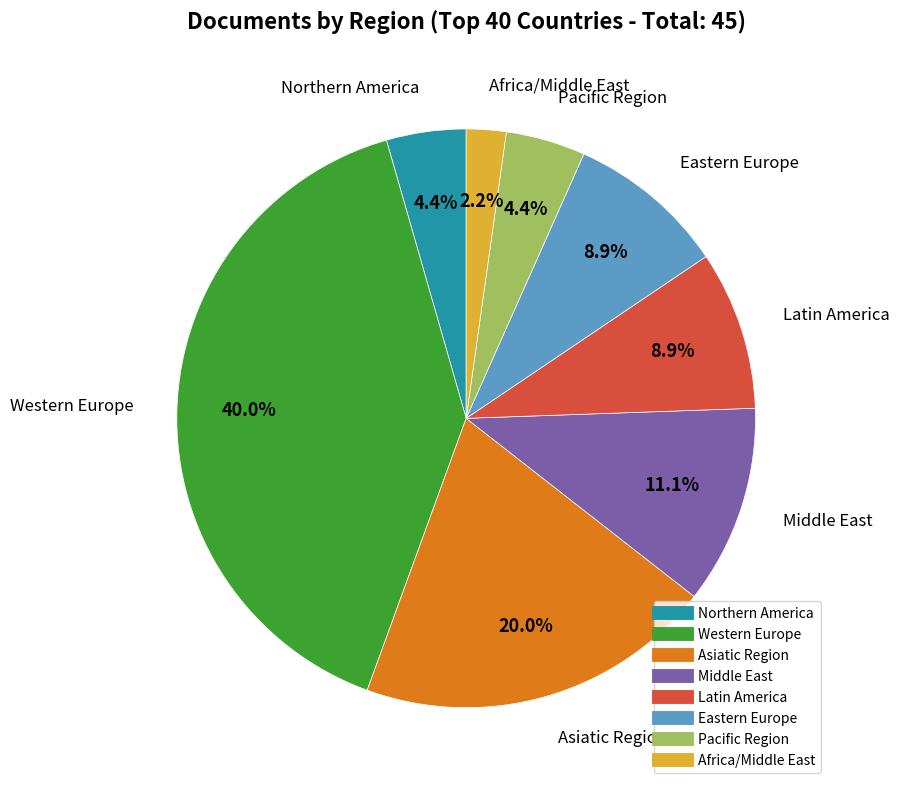

To the nearest percent, what percentage of the pie is Pacific Region?

4%